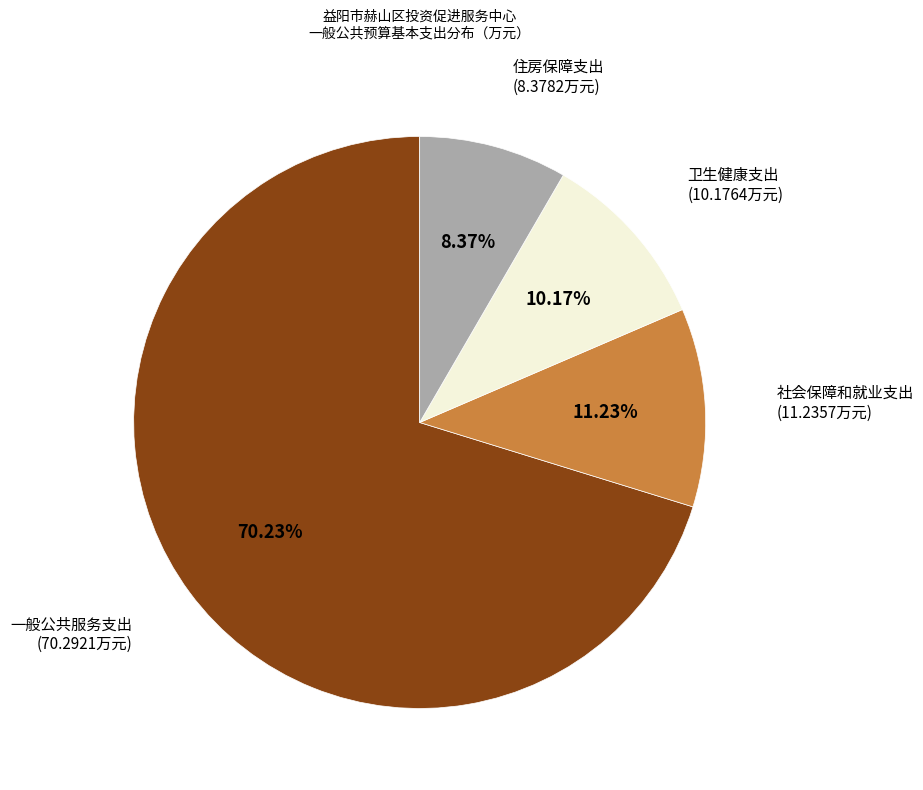

How many slices are in this pie chart?

4